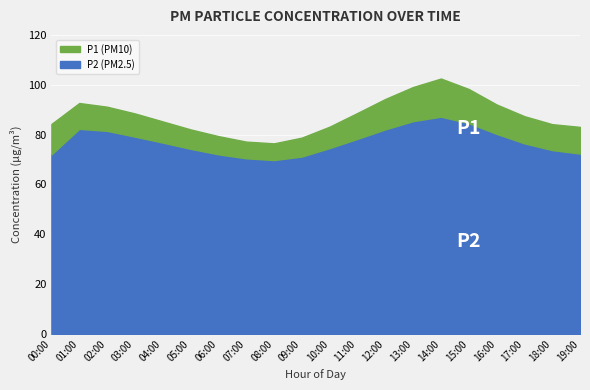

How many categories are shown in the chart?

20